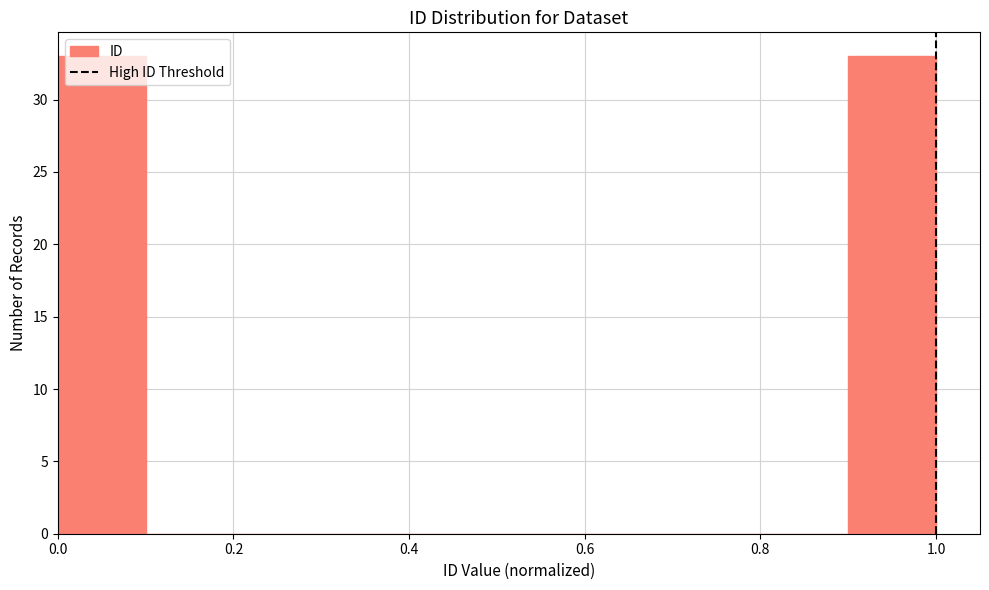

What is the height of the bar covering 0.9 to 1.0 on the x-axis? The values are not printed on the chart, so give them approximately, as read against the axis.

33